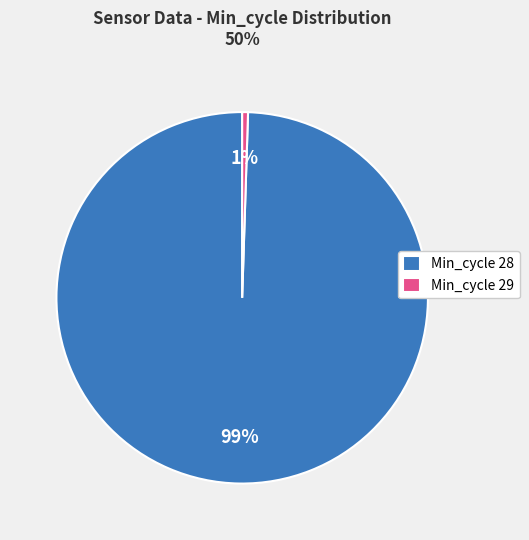

Is there a majority slice in this chart?

Yes